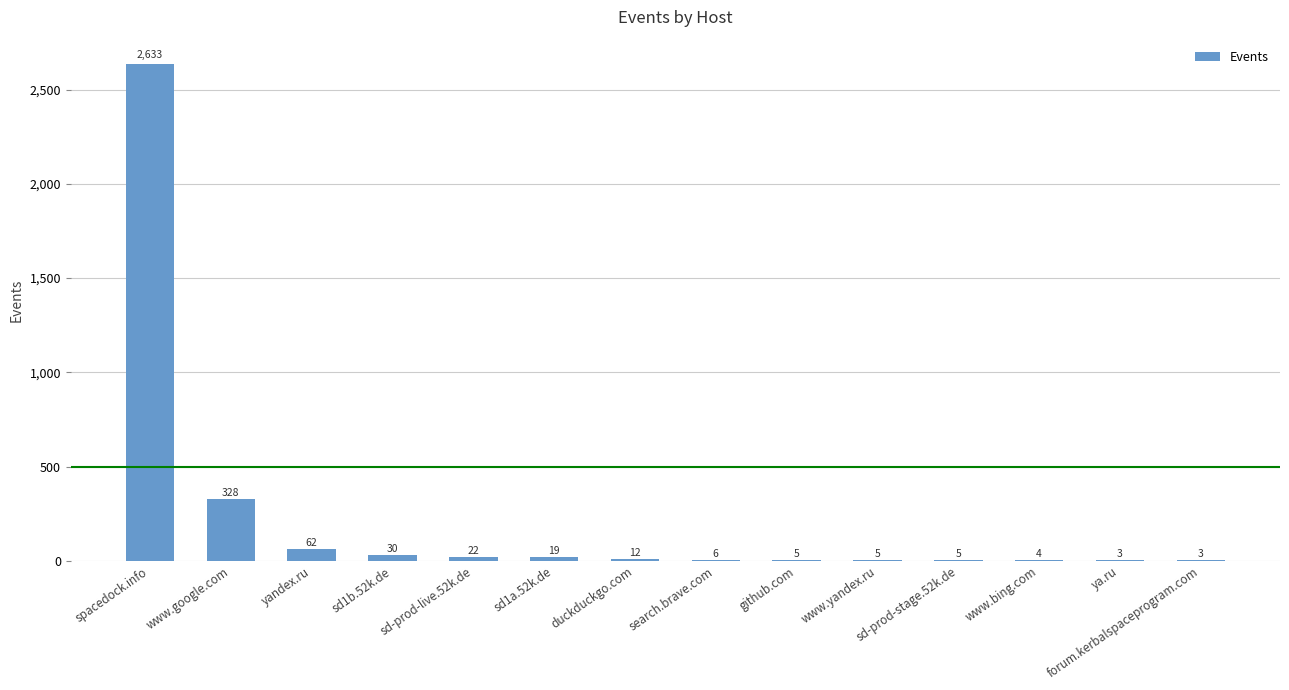

Reading left to right, what are all the values shown in this chart?

2633	328	62	30	22	19	12	6	5	5	5	4	3	3